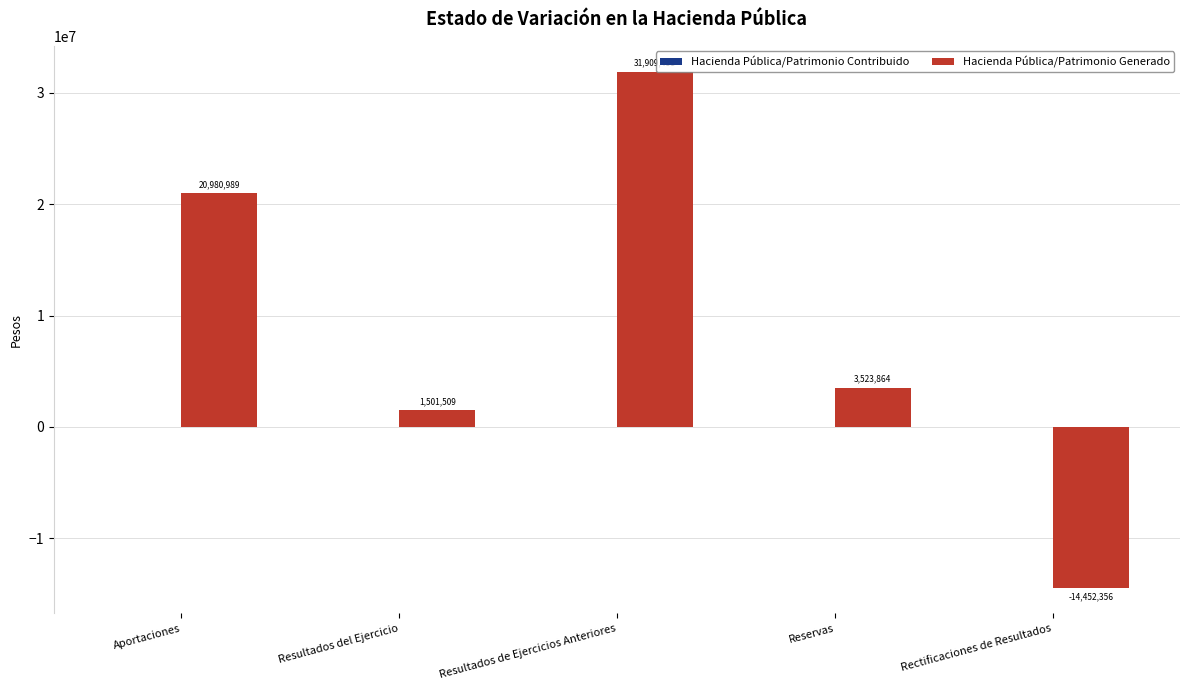

True or false: the data shows 3523864 at Reservas.

True